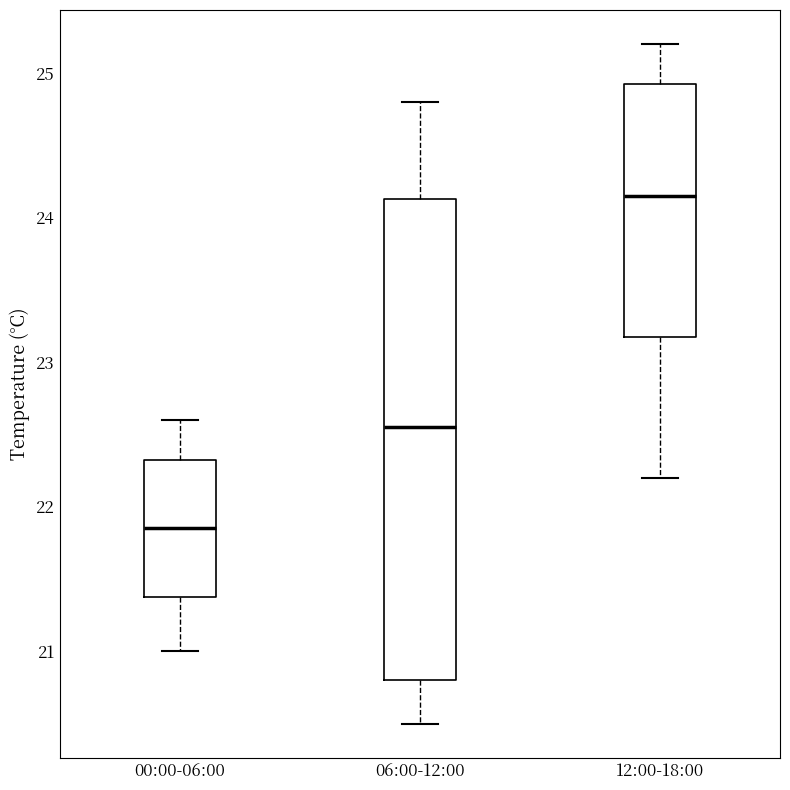

Reading left to right, transcribe this box plot: for each box, give where its median line is, the range the box spans, and where its two whiskers end, as read against the y-axis. The values are not printed on the chart, so give them approximately, as read against the axis.

00:00-06:00: median 21.9, box 21.4 to 22.3, whiskers 21.0 to 22.6
06:00-12:00: median 22.6, box 20.8 to 24.1, whiskers 20.5 to 24.8
12:00-18:00: median 24.2, box 23.2 to 24.9, whiskers 22.2 to 25.2